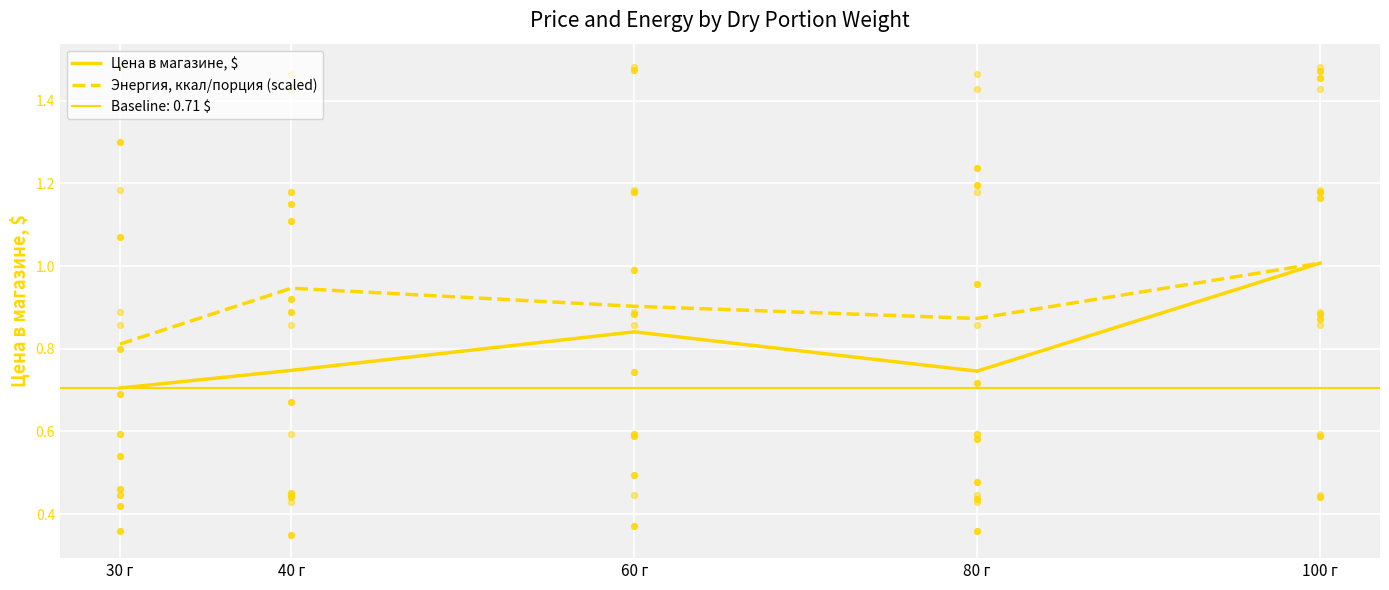

Is the value of Энергия, ккал/порция (scaled) at 100 г greater than the value of Цена в магазине, $ at 100 г?

No